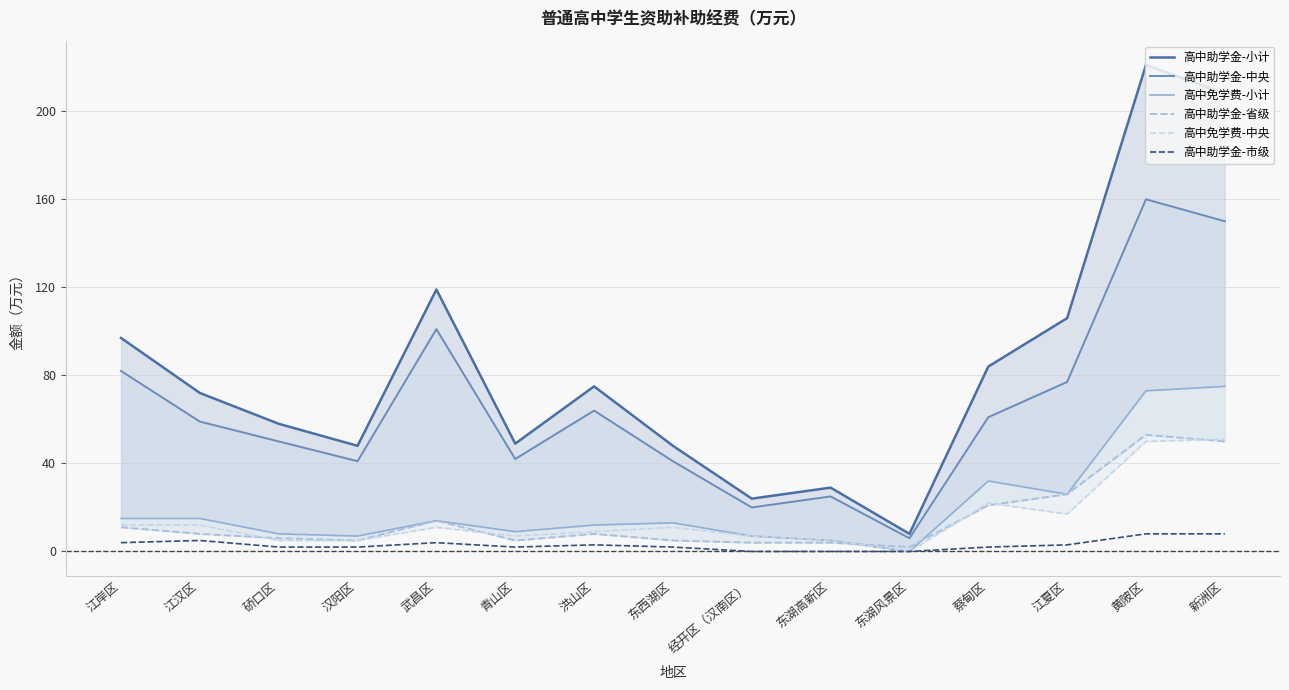

What is the sum of all 高中免学费-小计 values?

311